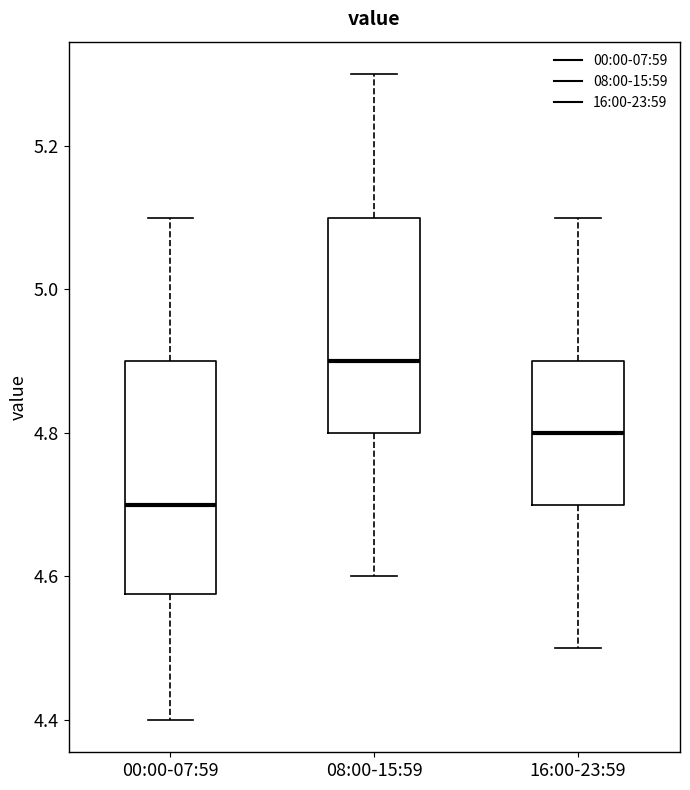

Which box's median line is the highest?

08:00-15:59